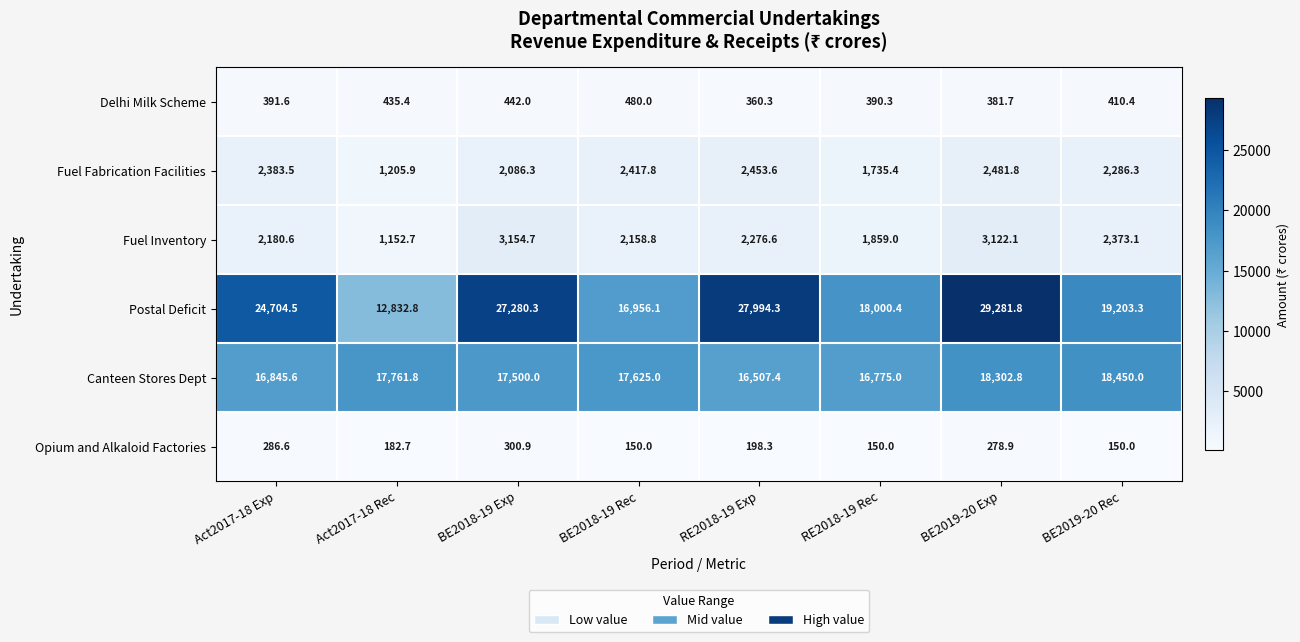

List the series in order of their peak value, highest first.

Postal Deficit, Canteen Stores Dept, Fuel Inventory, Fuel Fabrication Facilities, Delhi Milk Scheme, Opium and Alkaloid Factories